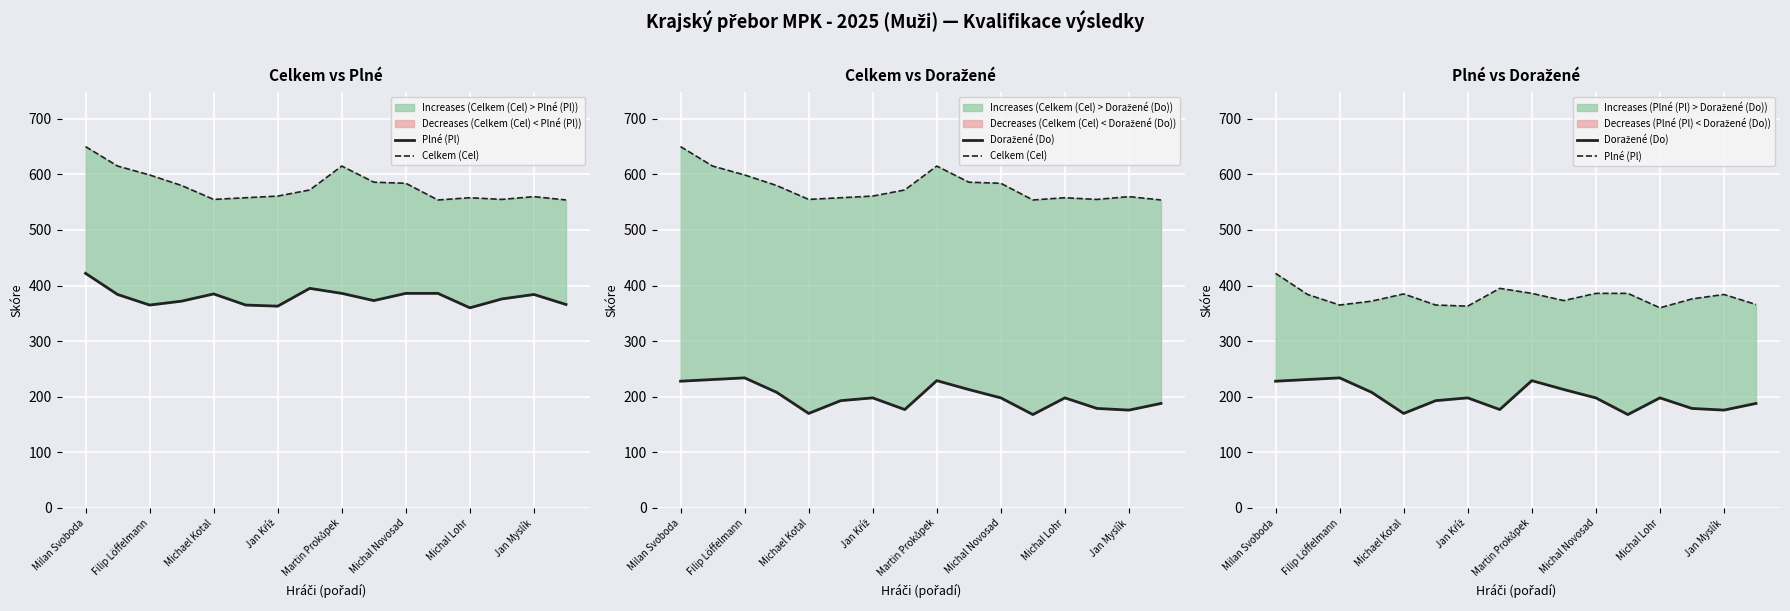

Which series has the widest spread of values?

Celkem (Cel)